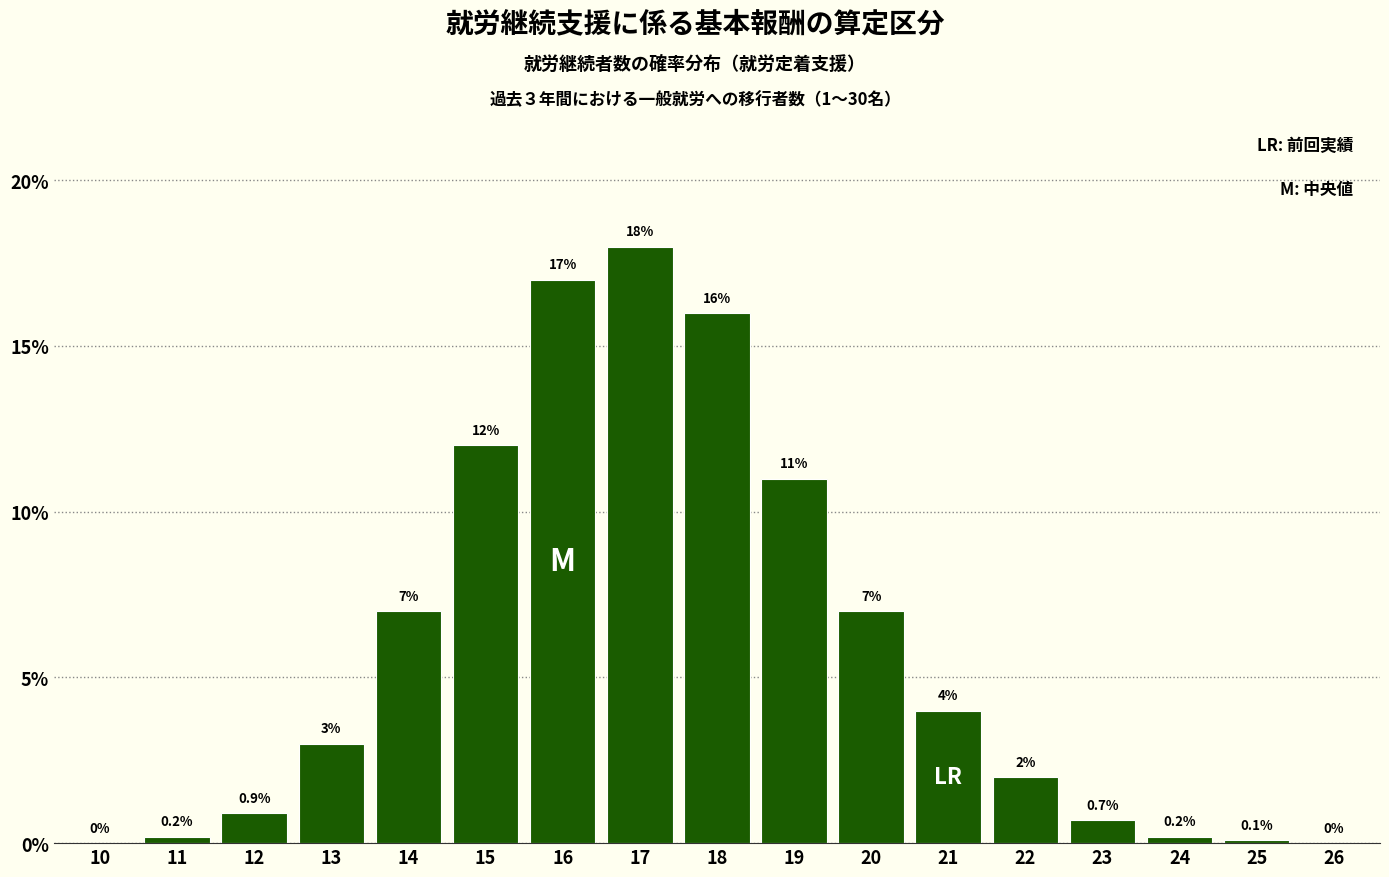

Reading left to right, what are all the values shown in this chart?

10=0.0	11=0.2	12=0.9	13=3.0	14=7.0	15=12.0	16=17.0	17=18.0	18=16.0	19=11.0	20=7.0	21=4.0	22=2.0	23=0.7	24=0.2	25=0.1	26=0.0